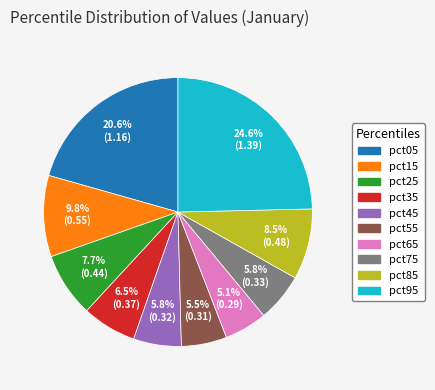

How many slices are in this pie chart?

10